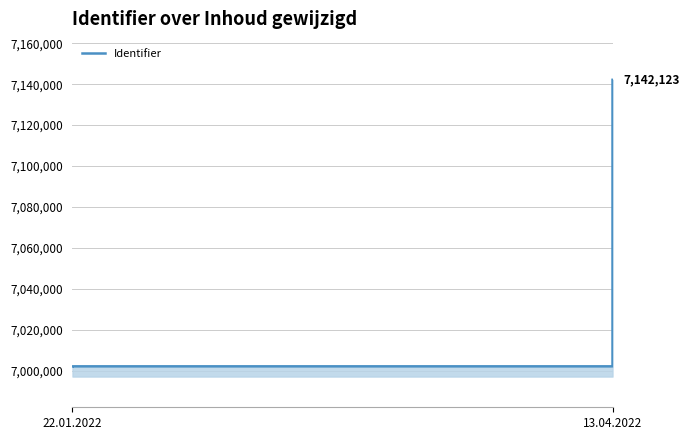

Is it true that the value at 13.04.2022 is 9231221?

False